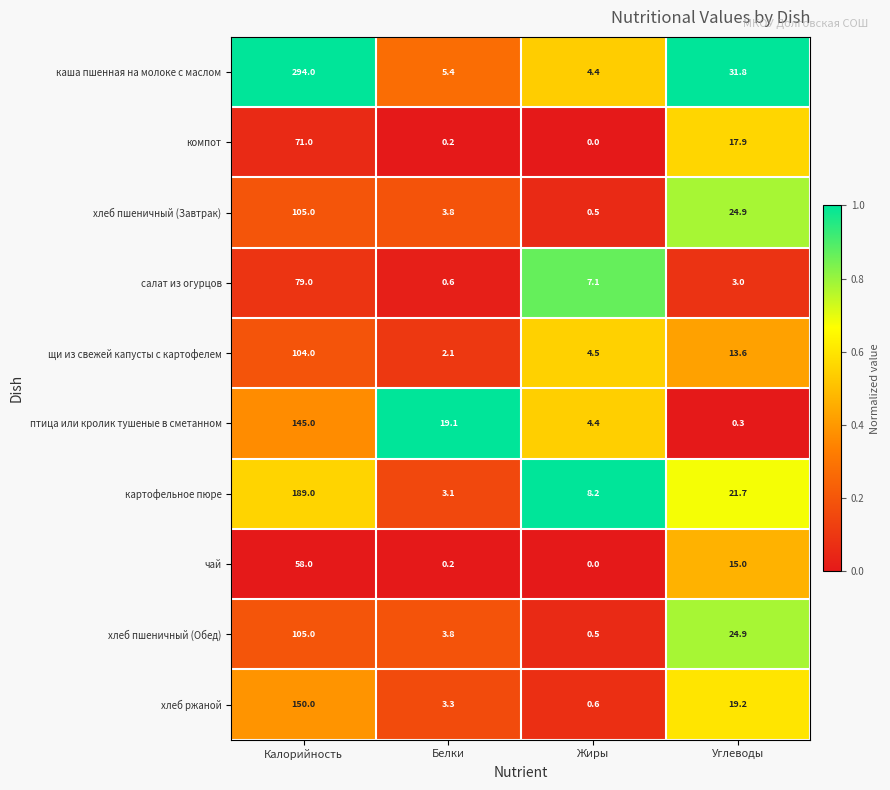

Which series has the widest spread of values?

каша пшенная на молоке с маслом